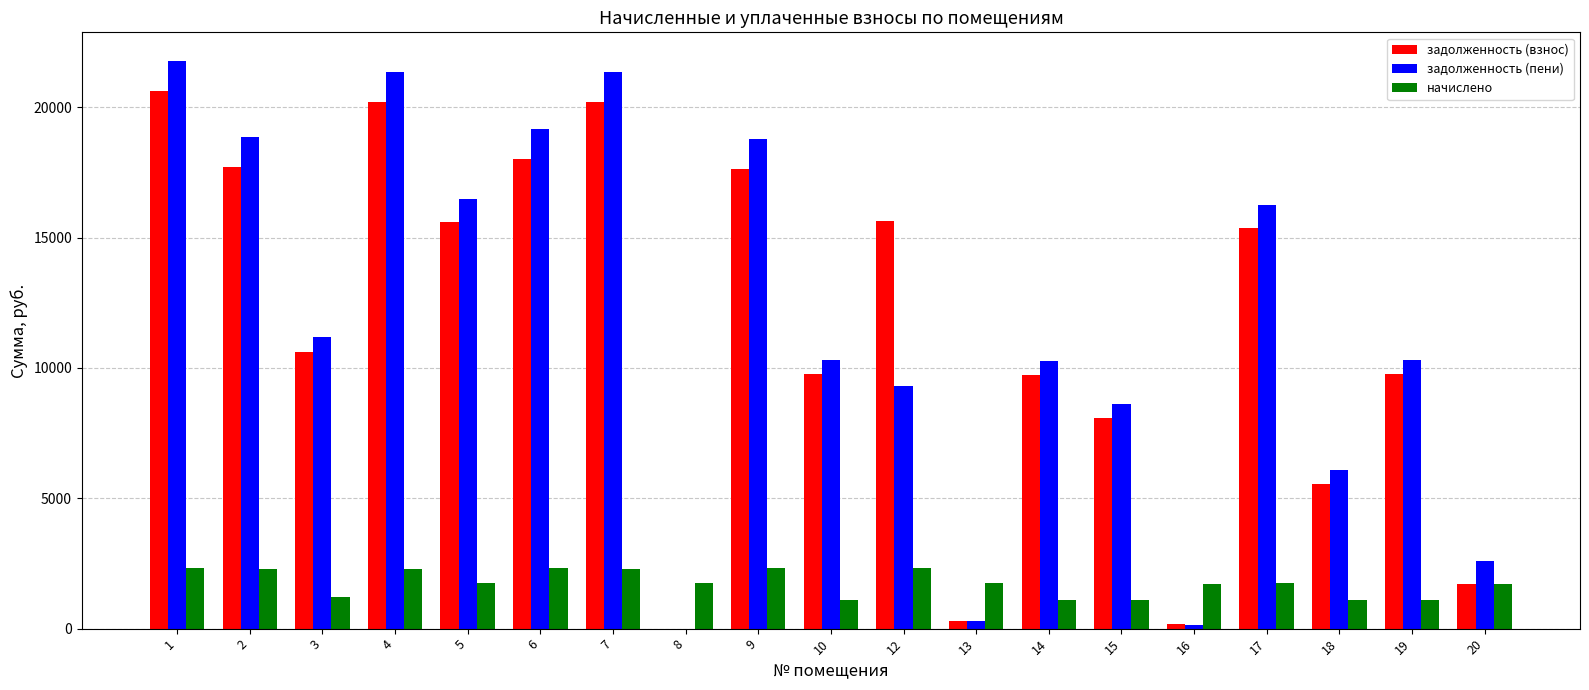

Is the value of начислено at 5 greater than the value of задолженность (взнос) at 9?

No